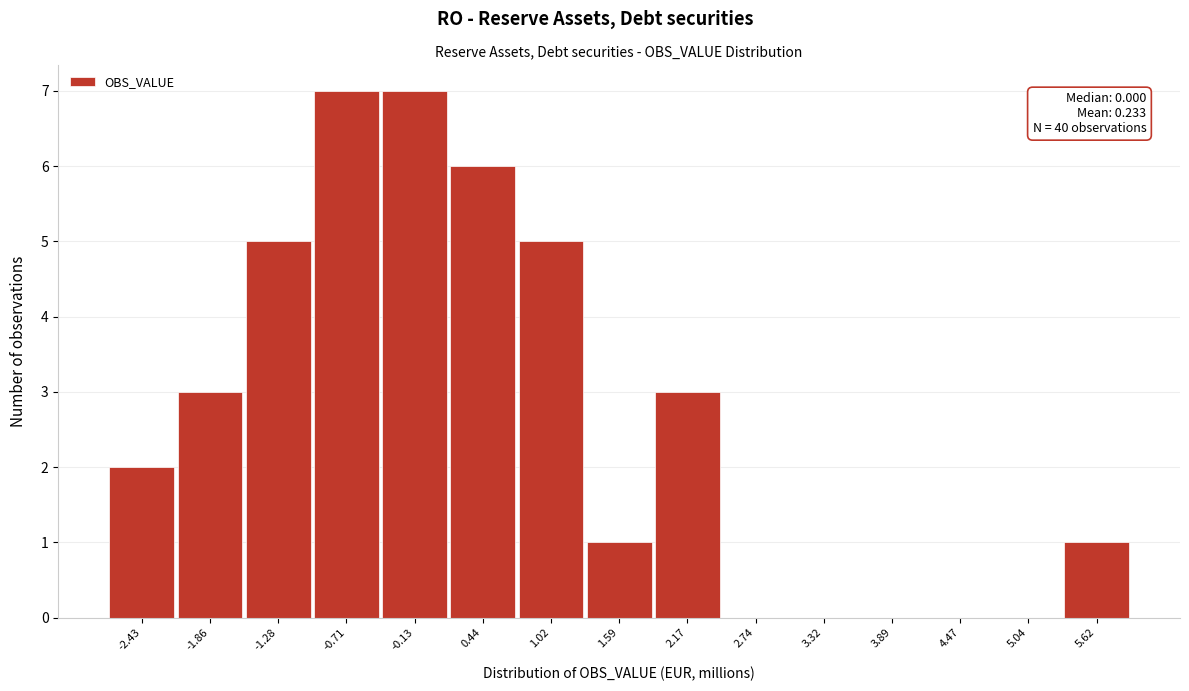

Reading left to right, transcribe all the data shown in this chart.

-2.43=2	-1.86=3	-1.28=5	-0.71=7	-0.13=7	0.44=6	1.02=5	1.59=1	2.17=3	2.74=0	3.32=0	3.89=0	4.47=0	5.04=0	5.62=1